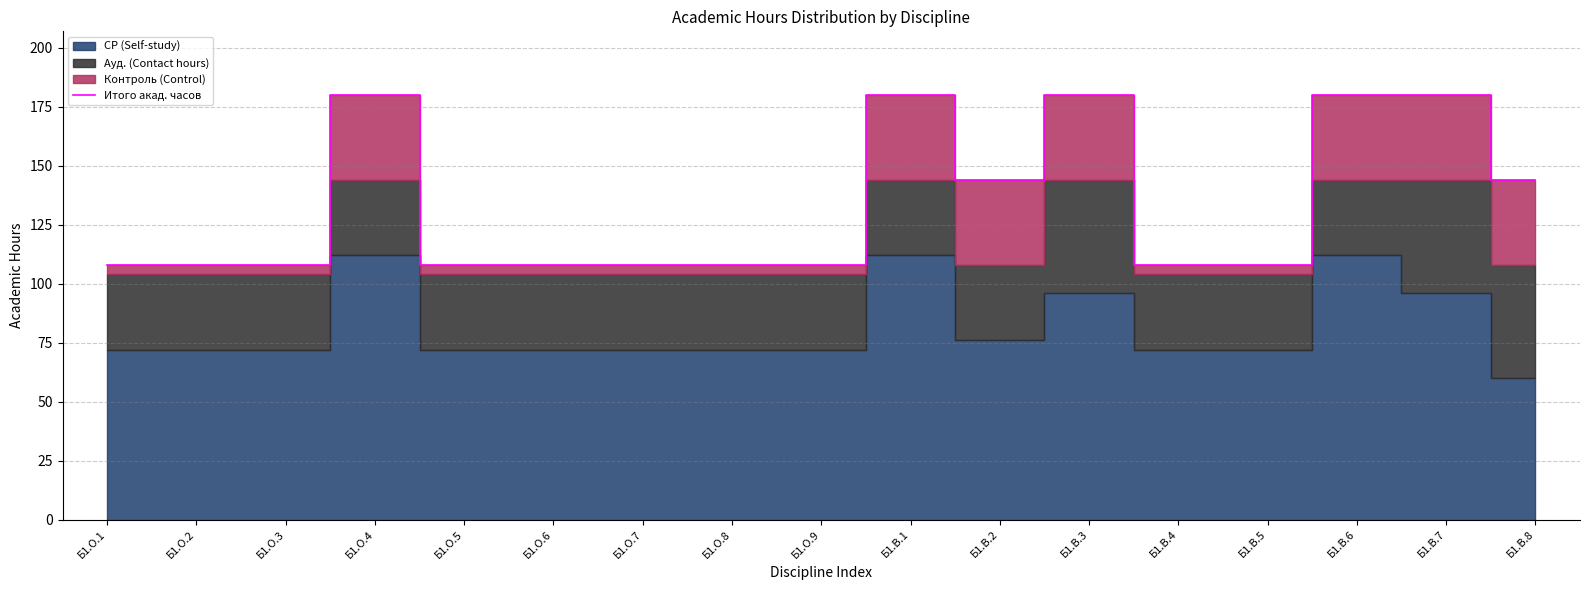

List the labels in order of value, smallest first.

Б1.О.1, Б1.О.2, Б1.О.3, Б1.О.5, Б1.О.6, Б1.О.7, Б1.О.8, Б1.О.9, Б1.В.4, Б1.В.5, Б1.В.2, Б1.В.8, Б1.О.4, Б1.В.1, Б1.В.3, Б1.В.6, Б1.В.7